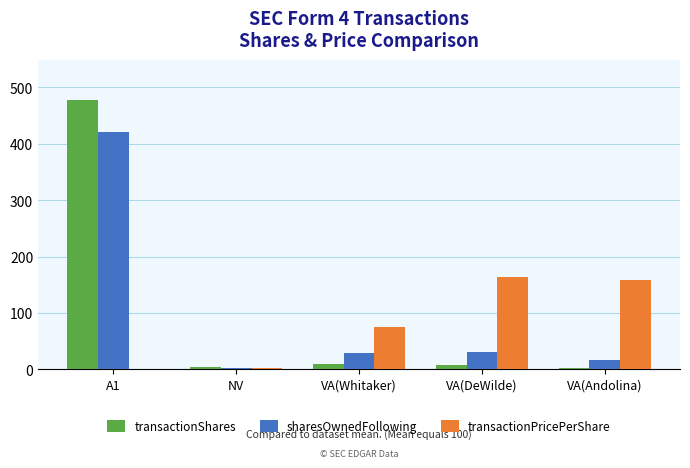

What are all the series names shown in the legend?

transactionShares, sharesOwnedFollowing, transactionPricePerShare